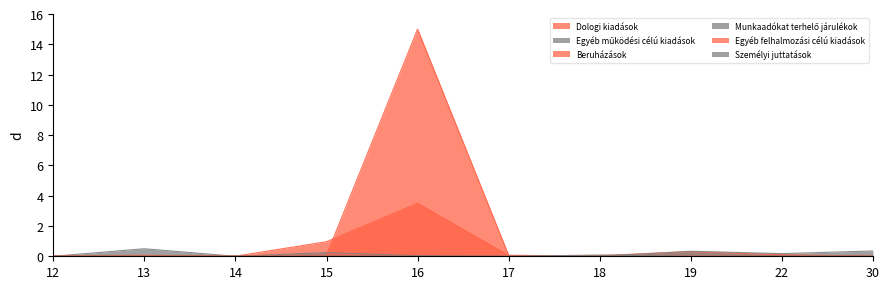

How many interior local peaks does the Beruházások series have?

2